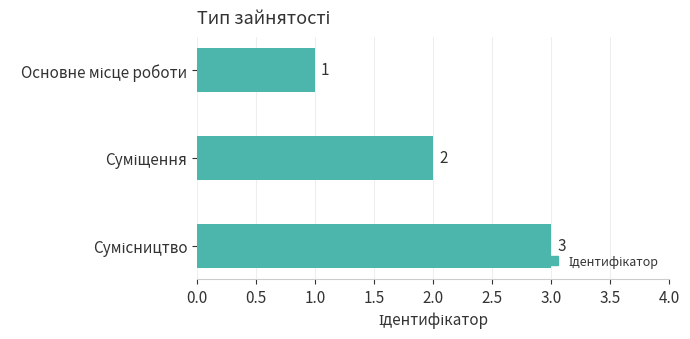

What is the value of the 1st bar from the top?

1